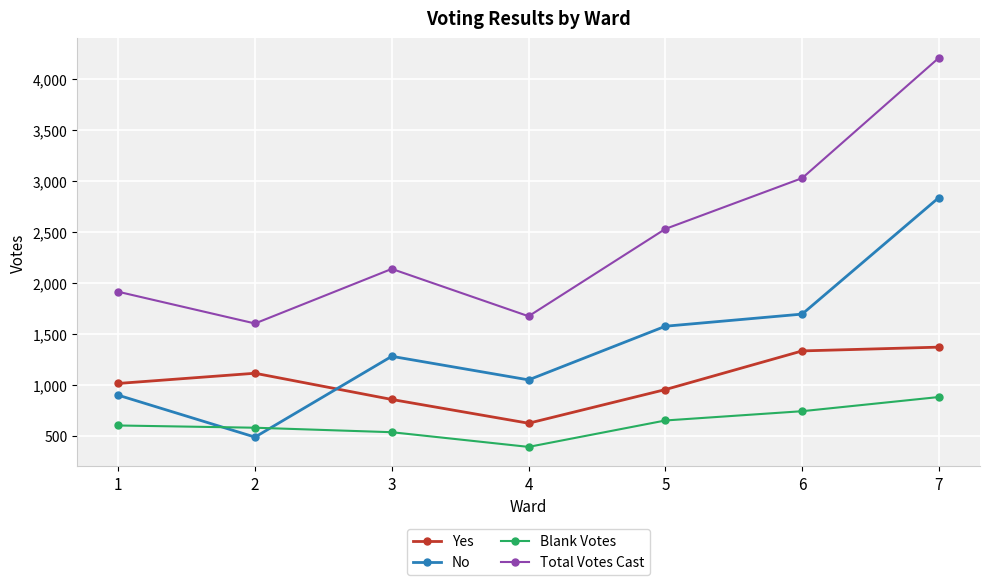

The Total Votes Cast series shows 579 at 3. True or false?

False